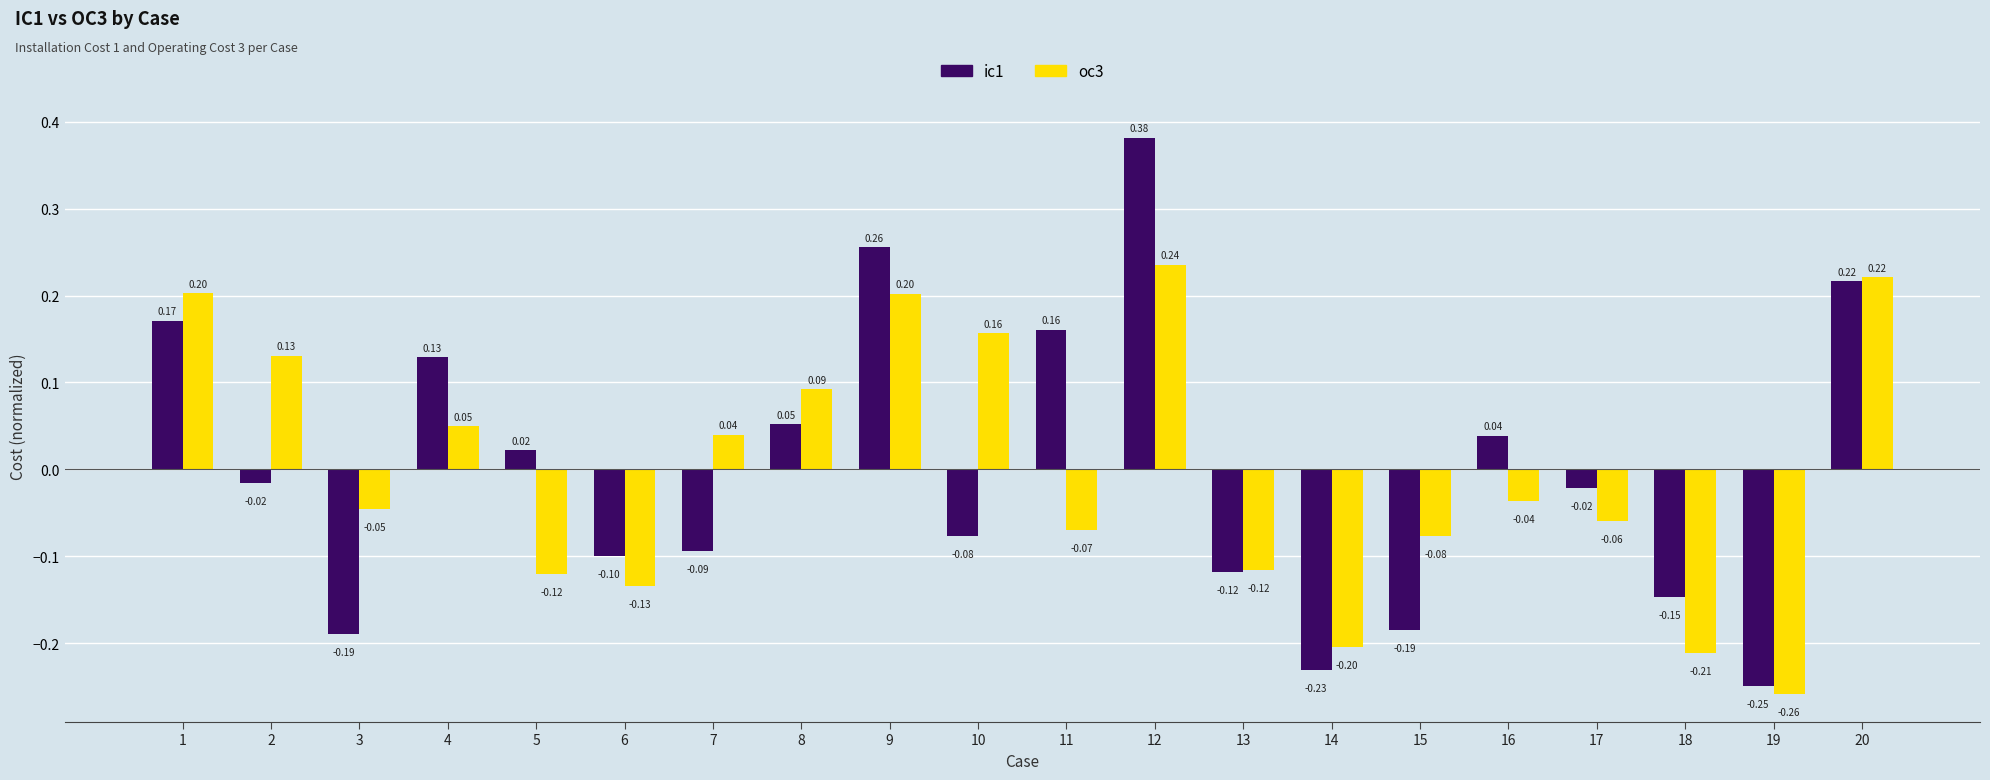

What is the lowest value of the ic1 series?

-0.2